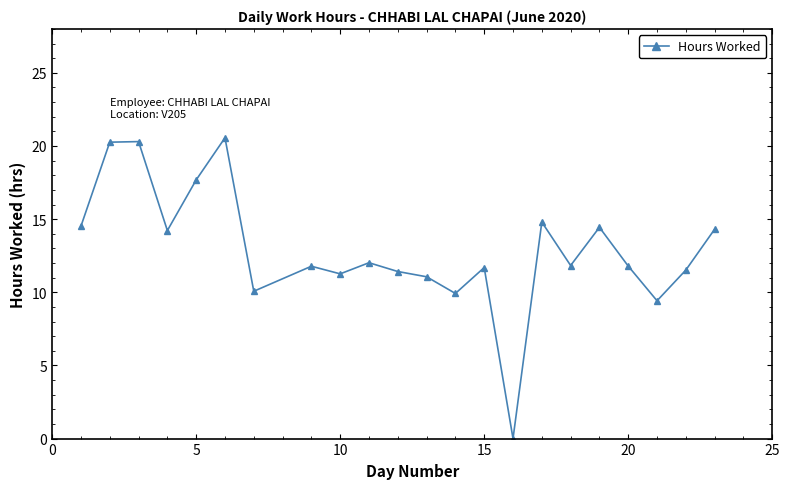

What is the greatest value displayed?

20.6